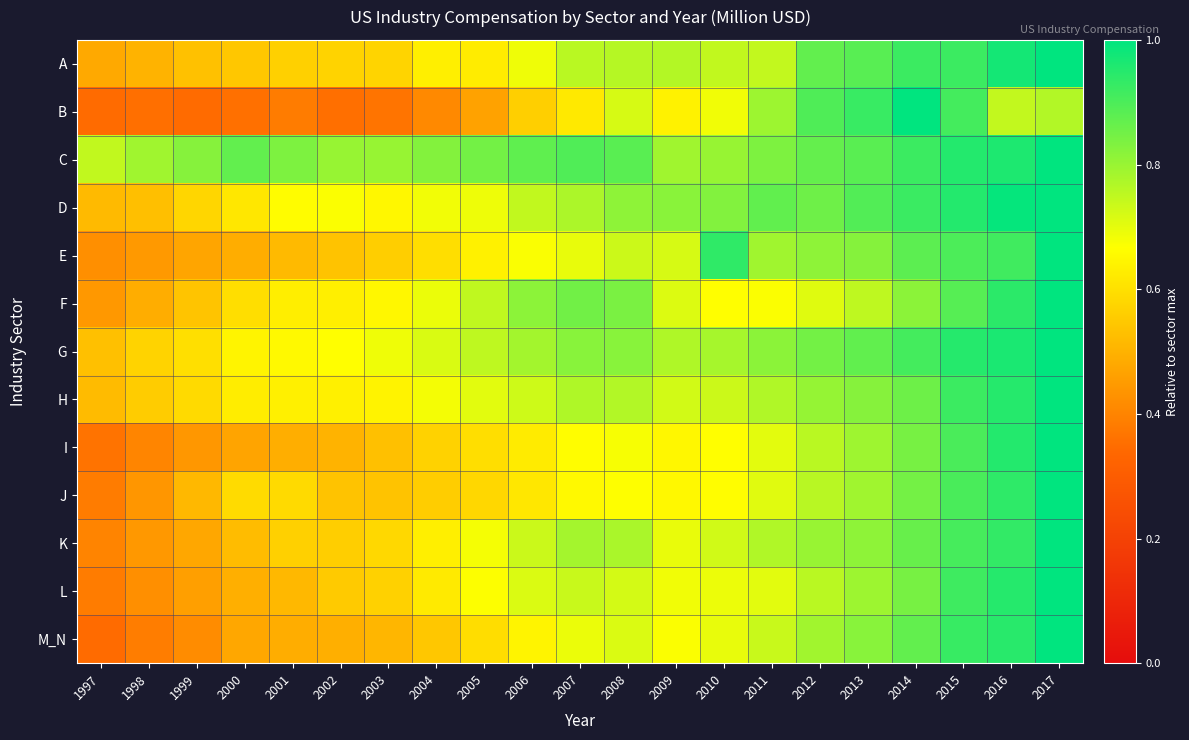

Which series has the largest range (max minus min)?

B